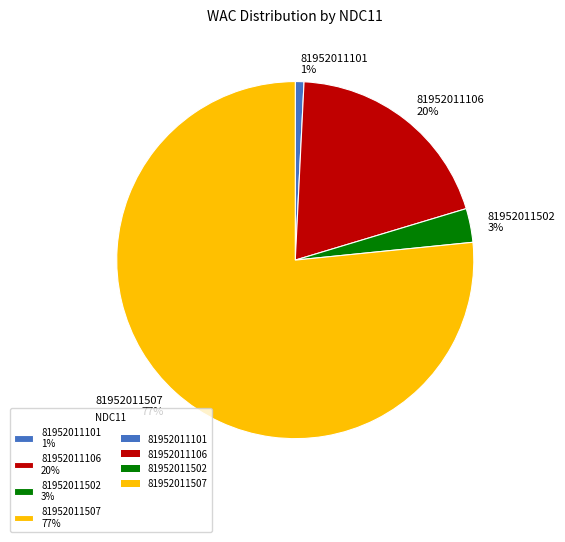

Is it true that 81952011106 is 20% of the pie?

True